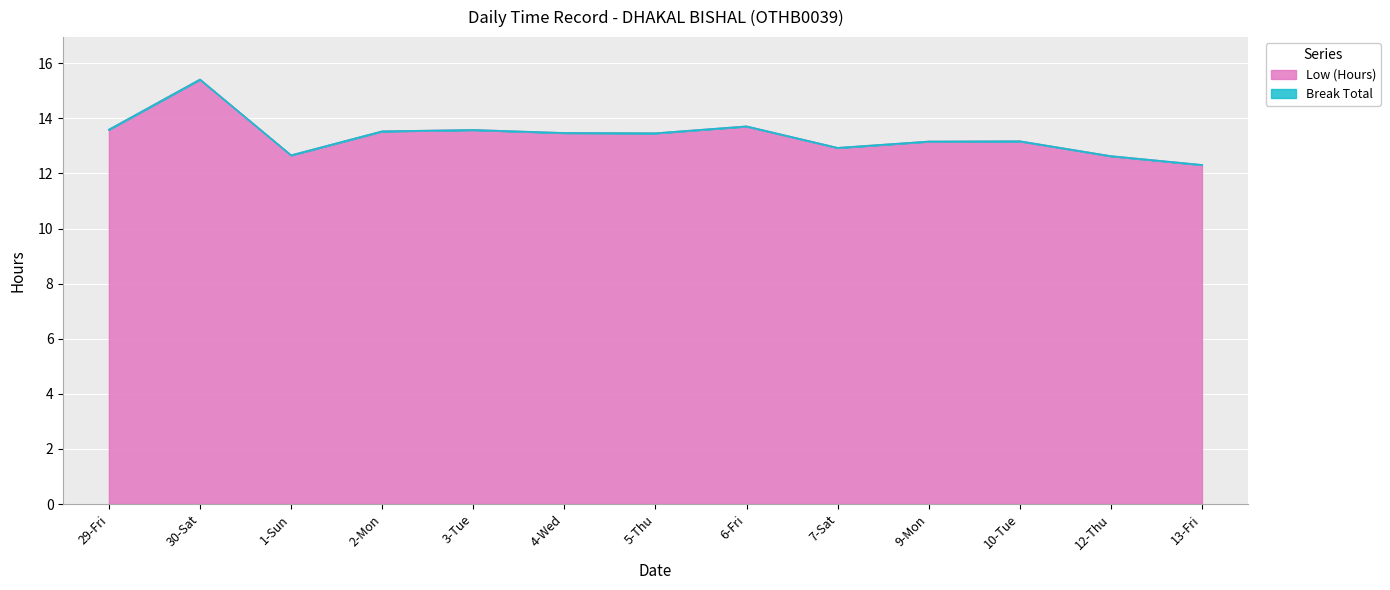

What is the difference between the values at 7-Sat and 2-Mon?

0.6